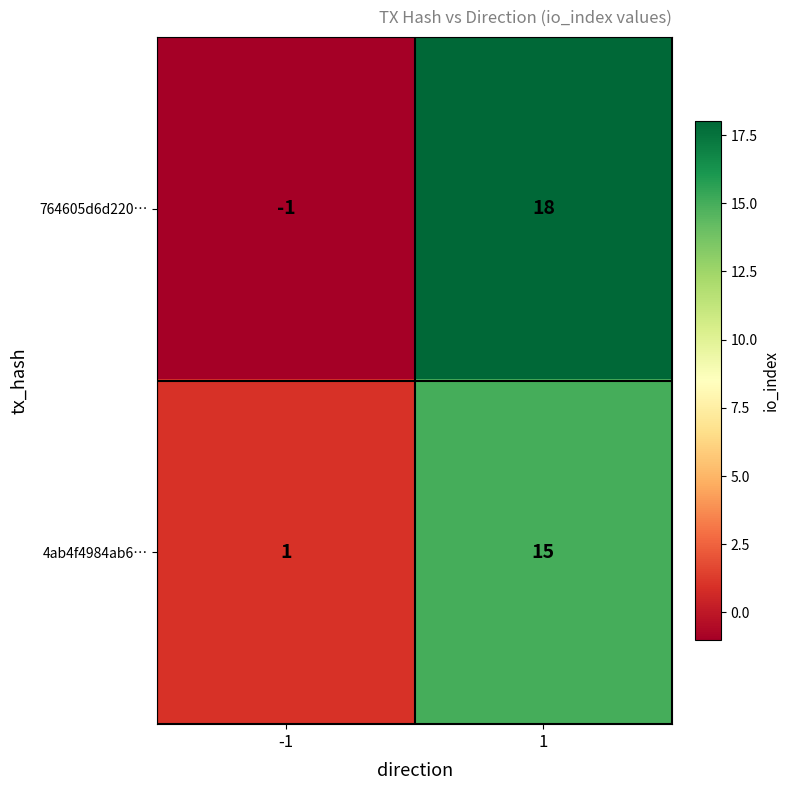

Which series changed the most between -1 and 1?

764605d6d220…